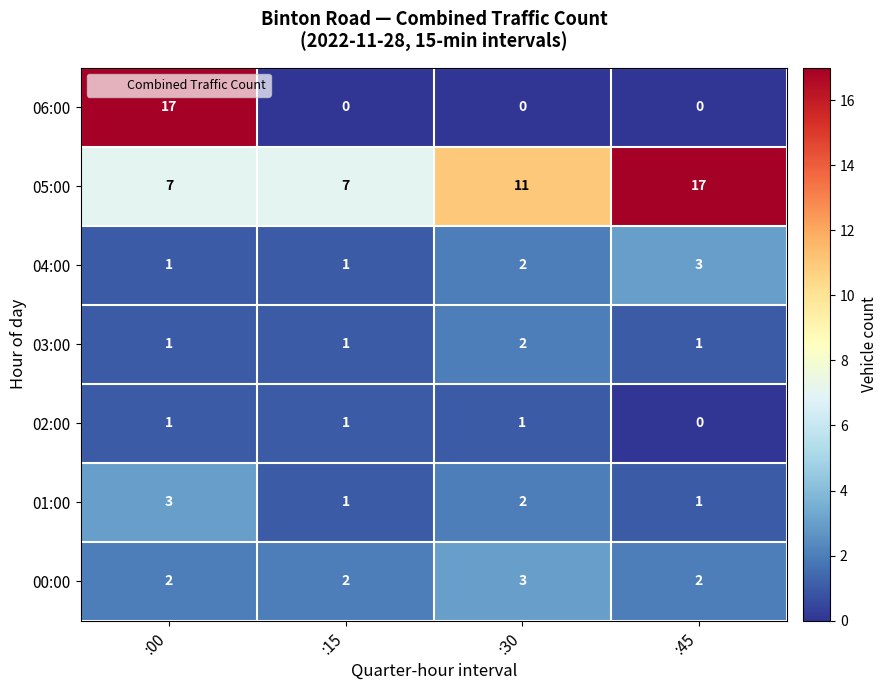

At how many categories does at least one series exceed 6?

4